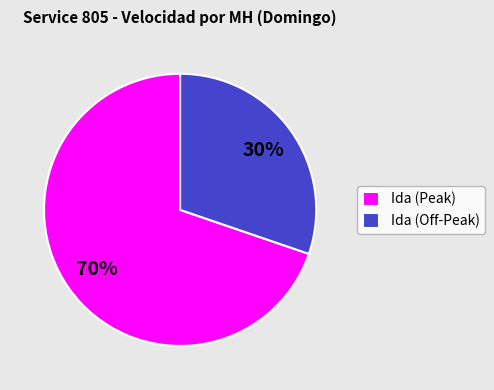

Rank the categories by value from lowest to highest.

Ida (Off-Peak), Ida (Peak)